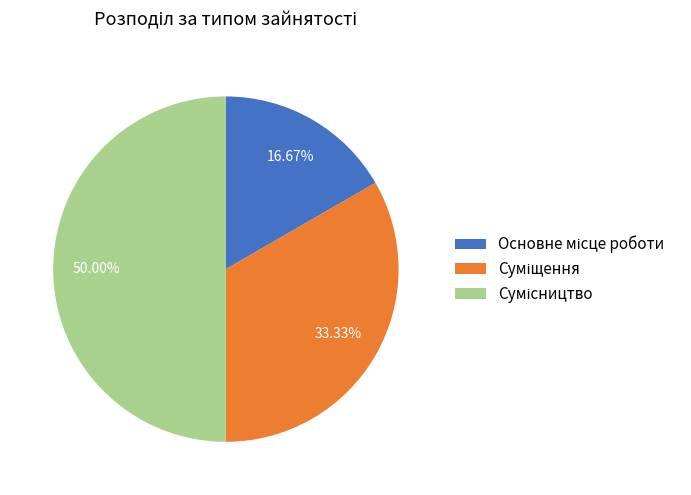

Is it true that Суміщення is 45% of the pie?

False